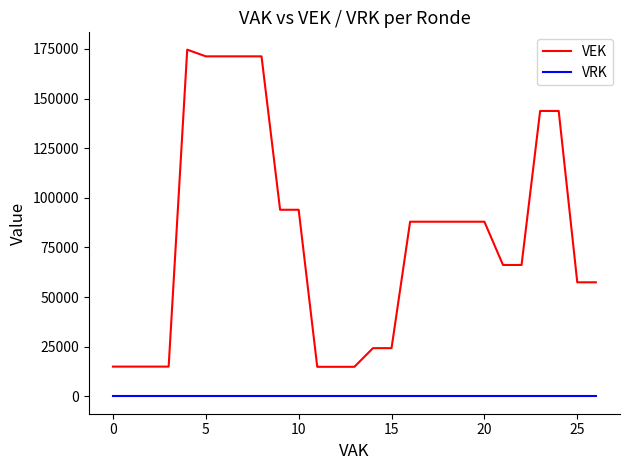

Which series has the widest spread of values?

VEK